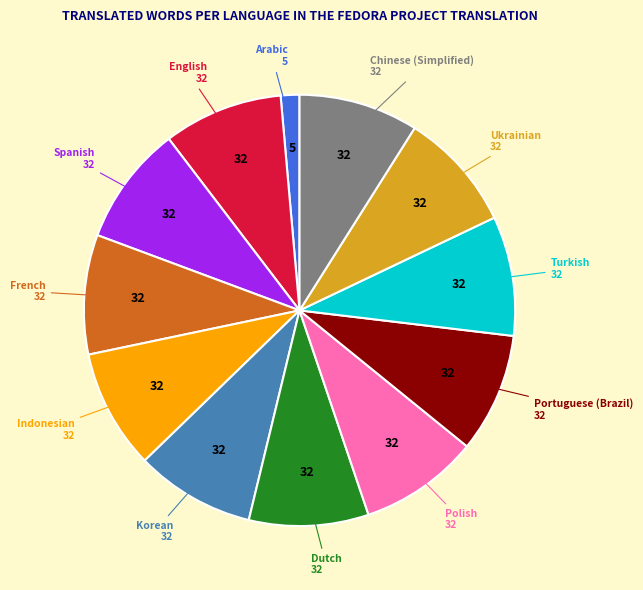

Does Dutch account for over 50% of the chart?

No